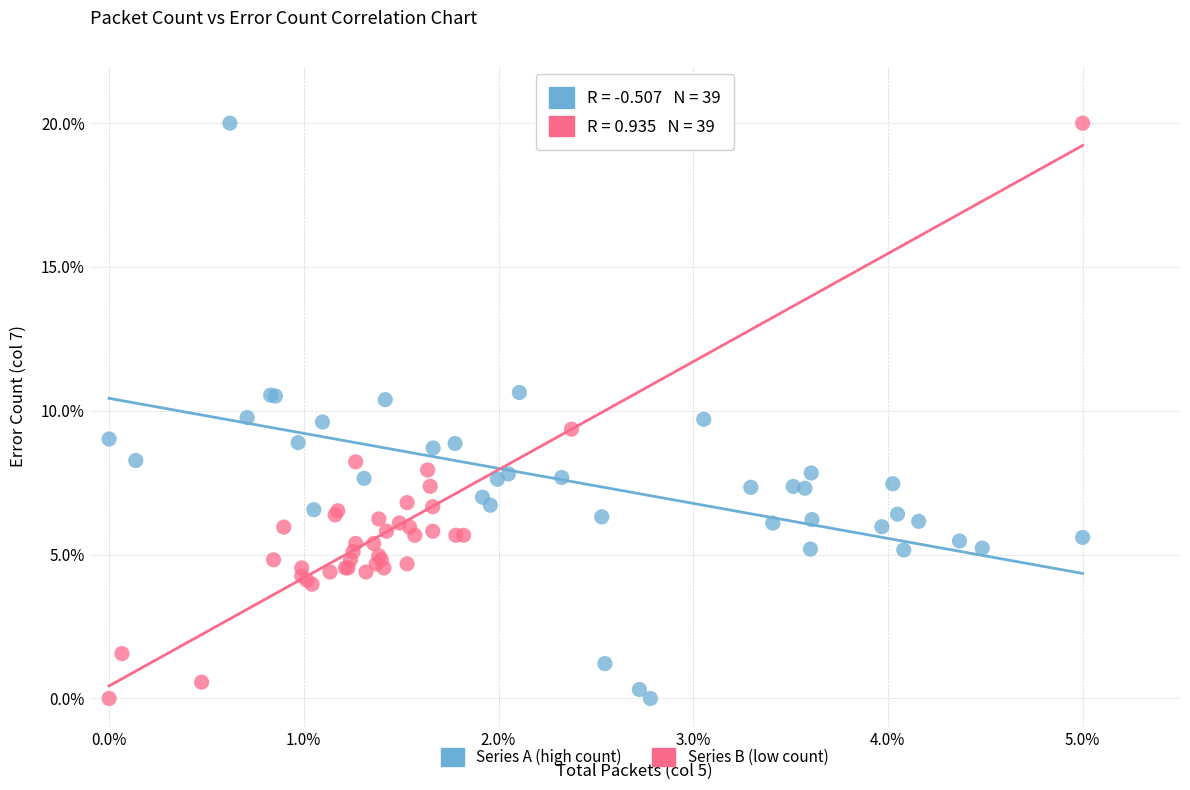

What are all the series names shown in the legend?

Series A (high count), Series B (low count)